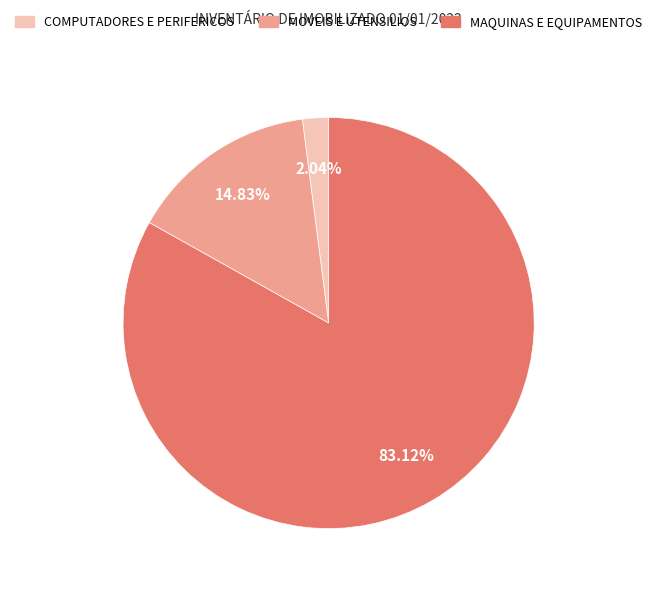

How many segments does this pie chart have?

3